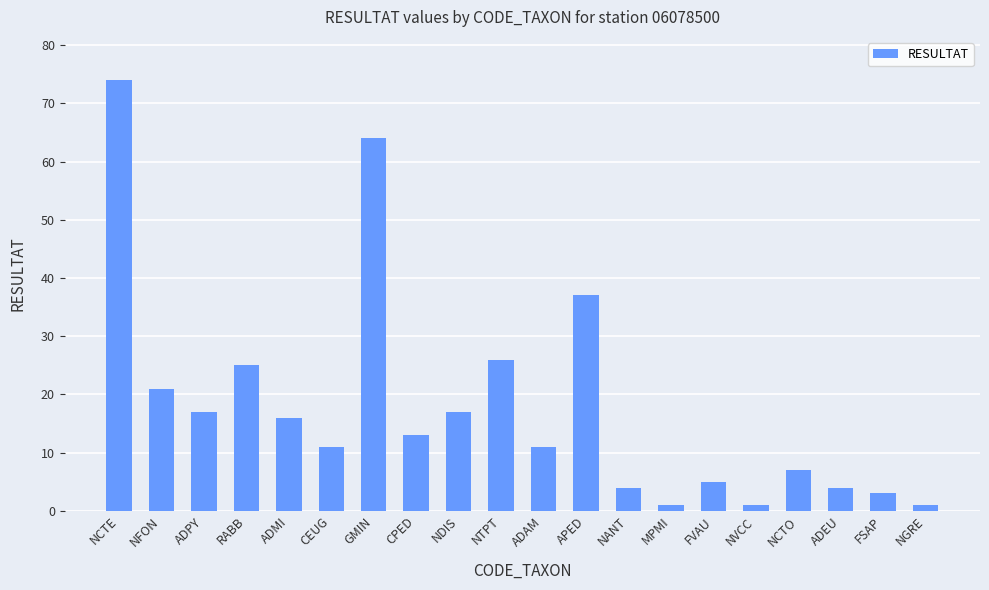

Does the chart contain any negative values?

No